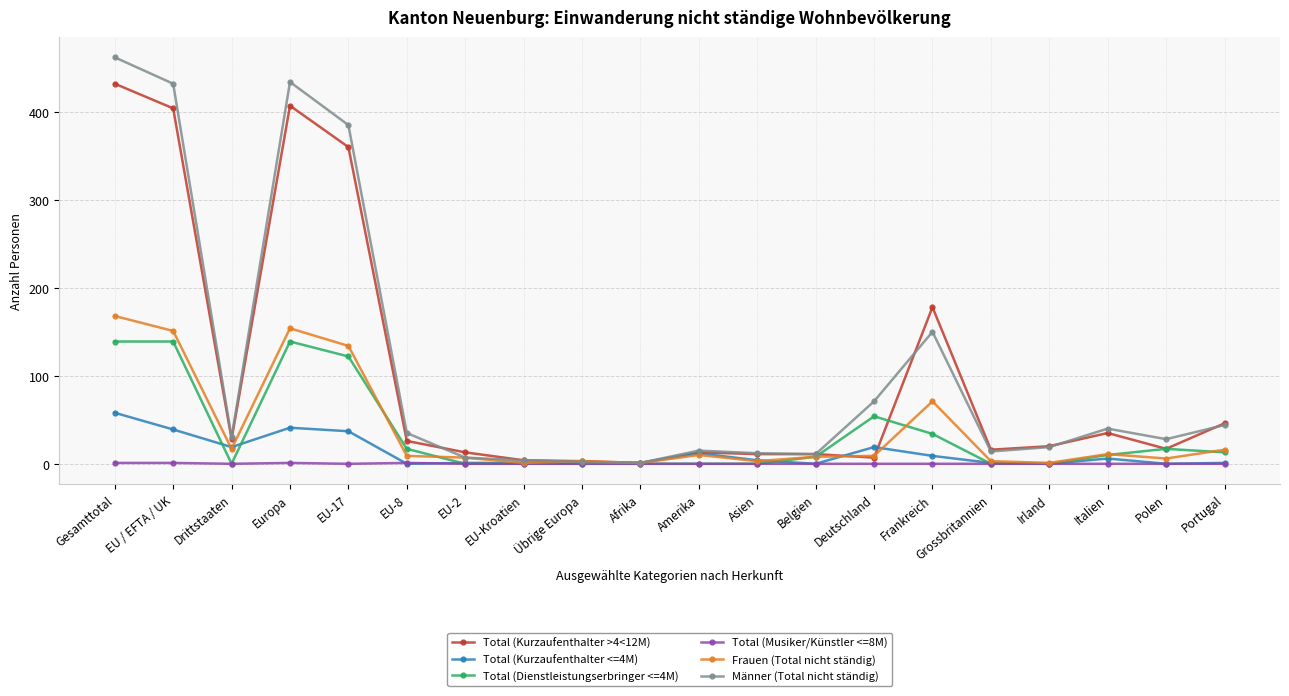

List the series in order of their peak value, highest first.

Männer (Total nicht ständig), Total (Kurzaufenthalter >4<12M), Frauen (Total nicht ständig), Total (Dienstleistungserbringer <=4M), Total (Kurzaufenthalter <=4M), Total (Musiker/Künstler <=8M)